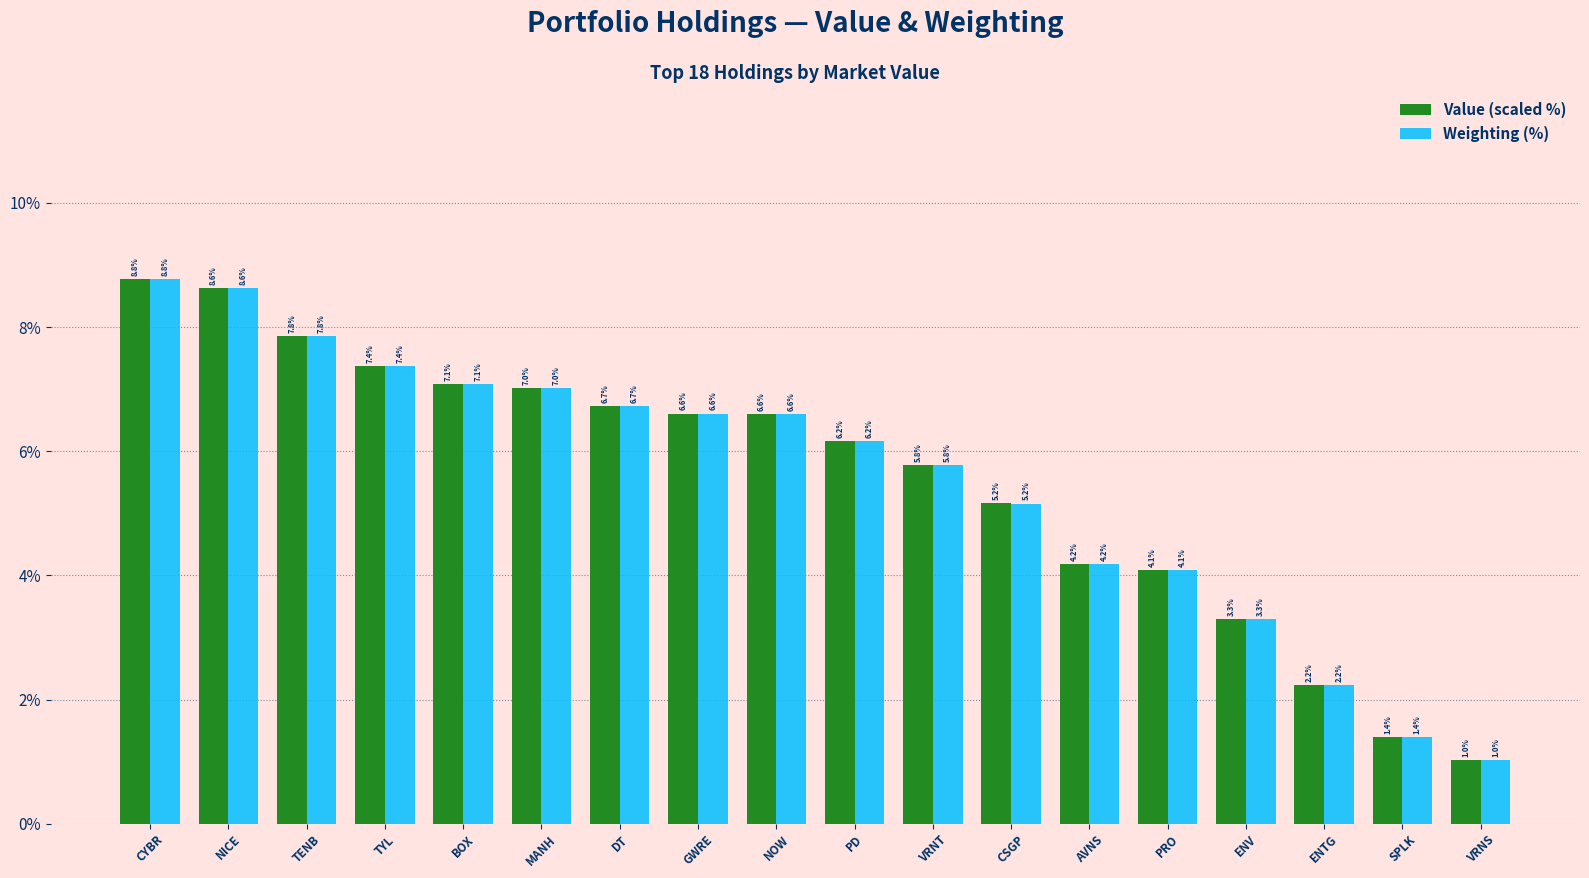

Are the bars horizontal?

No